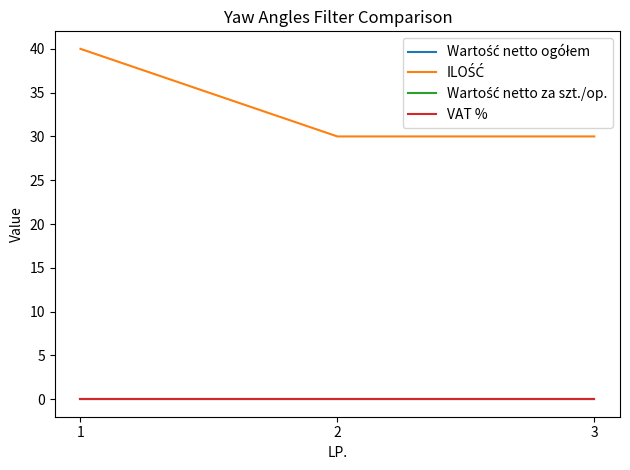

Reading left to right, what are all the values shown in this chart?

Wartość netto ogółem: 1=0	2=0	3=0
ILOŚĆ: 1=40	2=30	3=30
Wartość netto za szt./op.: 1=0	2=0	3=0
VAT %: 1=0	2=0	3=0